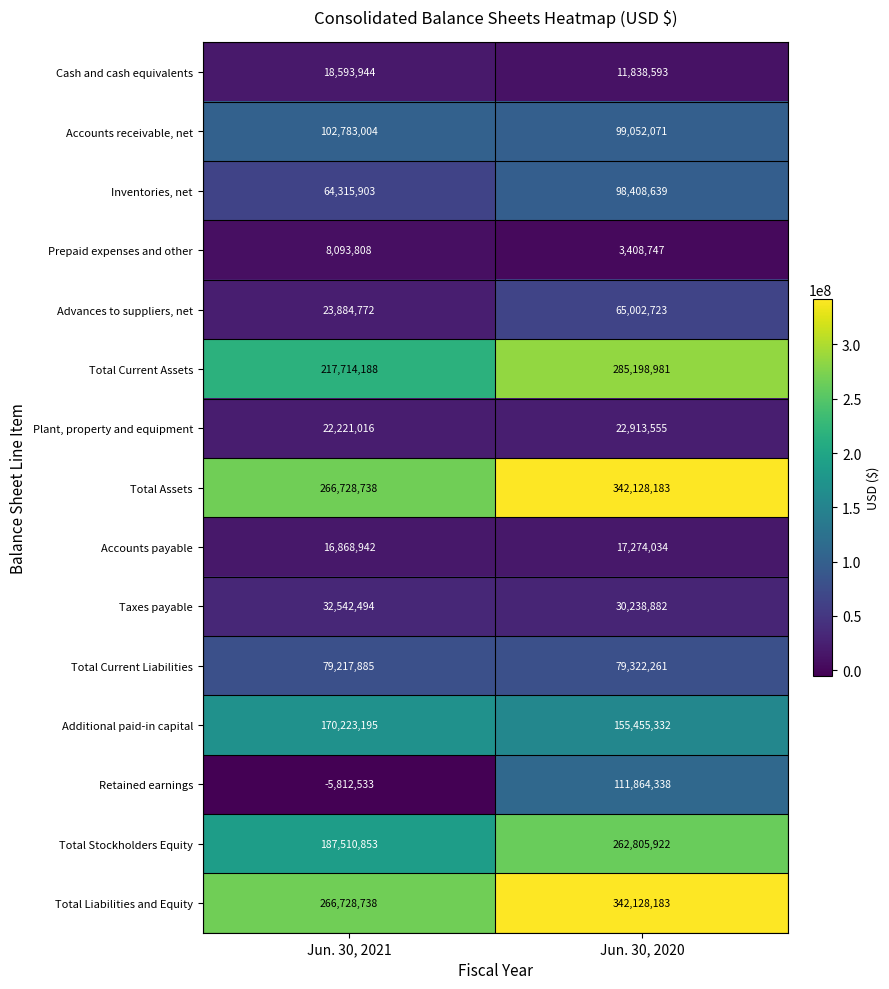

What is the total value across all series at Jun. 30, 2020?

1927040444